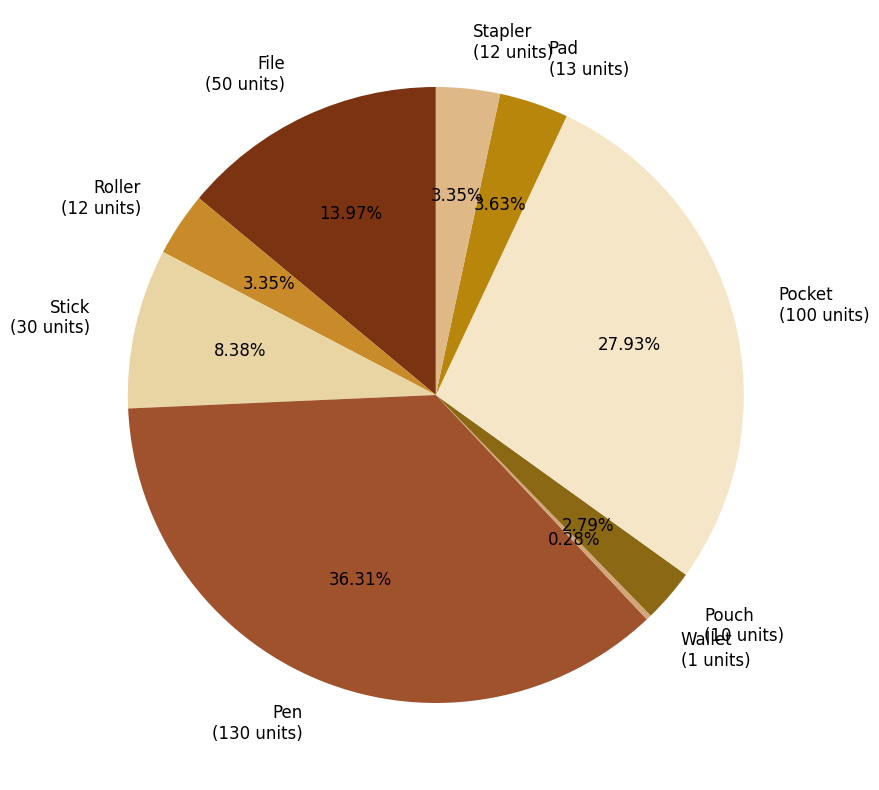

Do File (50 units) and Wallet (1 units) together represent more than half of the pie?

No